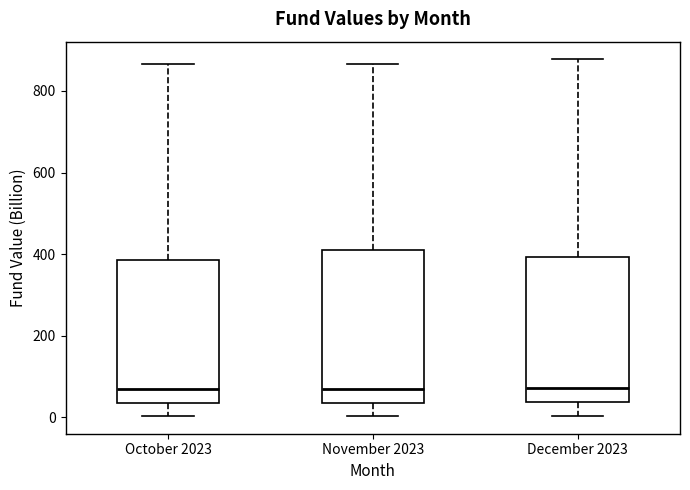

Reading left to right, read every box against the y-axis: the position of its median line, the range the box covers, and the ends of its whiskers. The values are not printed on the chart, so give them approximately, as read against the axis.

October 2023: median 60, box 40 to 380, whiskers 0 to 860
November 2023: median 80, box 40 to 400, whiskers 0 to 860
December 2023: median 80, box 40 to 400, whiskers 0 to 880